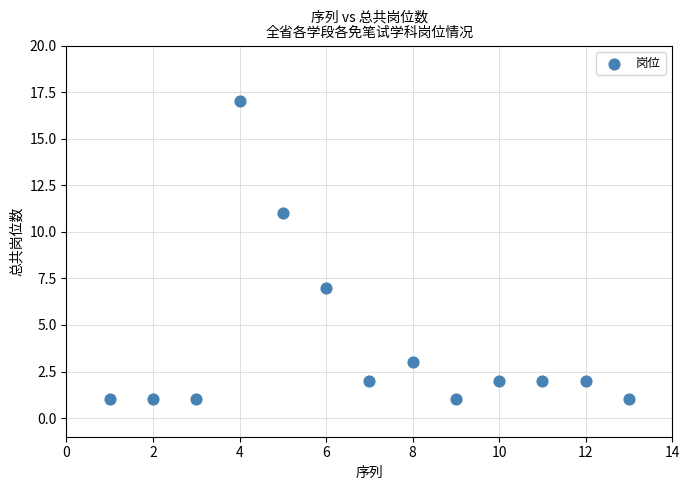

What is the range of Y values (max minus min)?

16